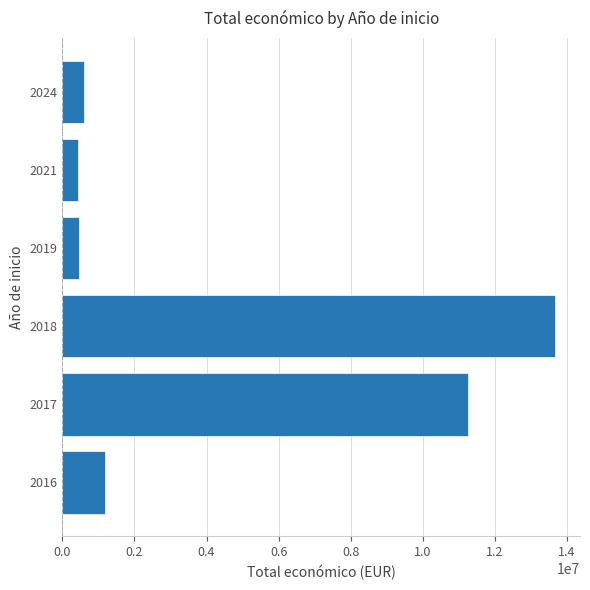

At which category does the chart reach its peak across all series?

2018